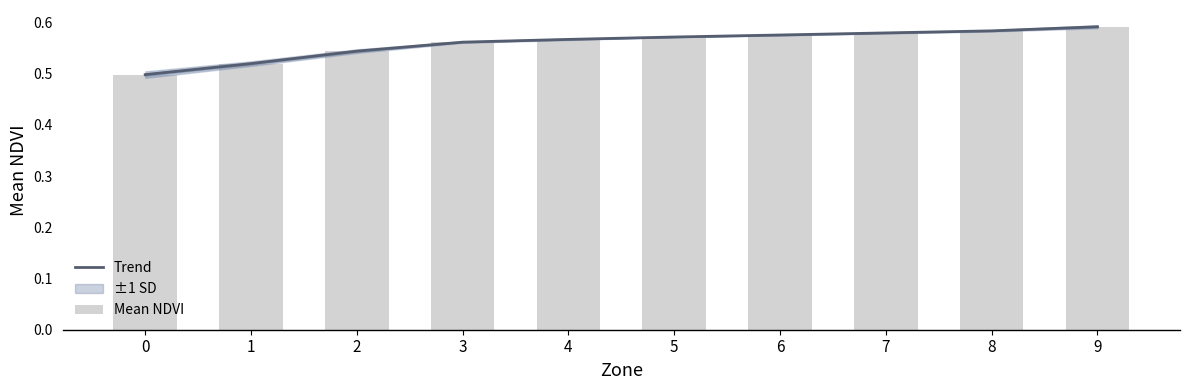

What is the difference between the Trend values at 6 and 1?

0.1